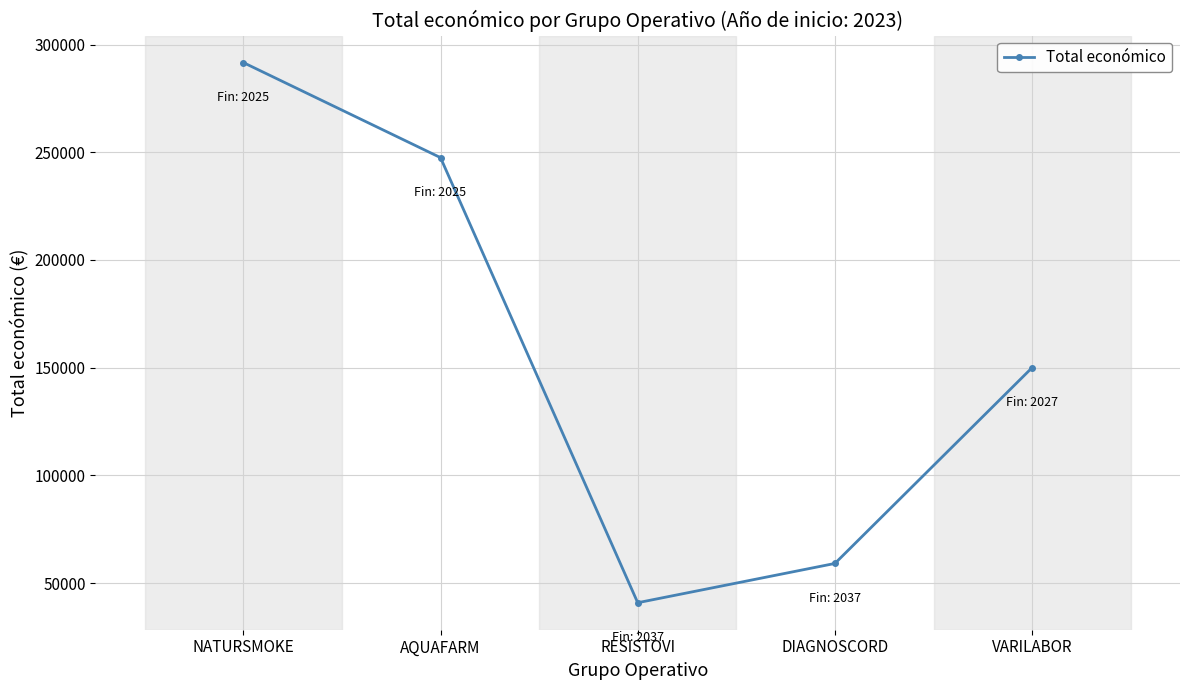

What is the sum of the values at VARILABOR and AQUAFARM?

397499